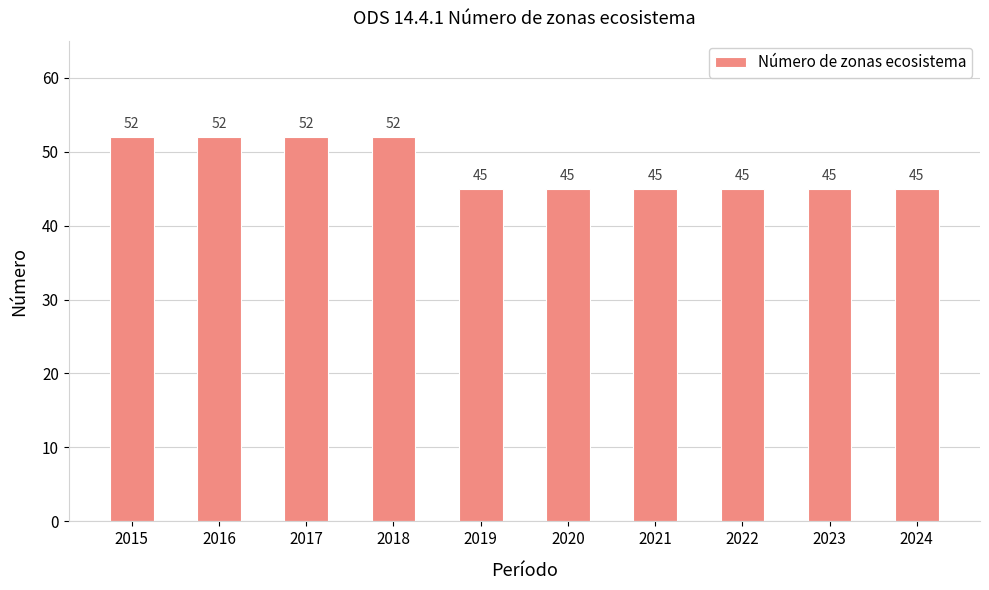

Is it true that the value at 2017 is 17?

False